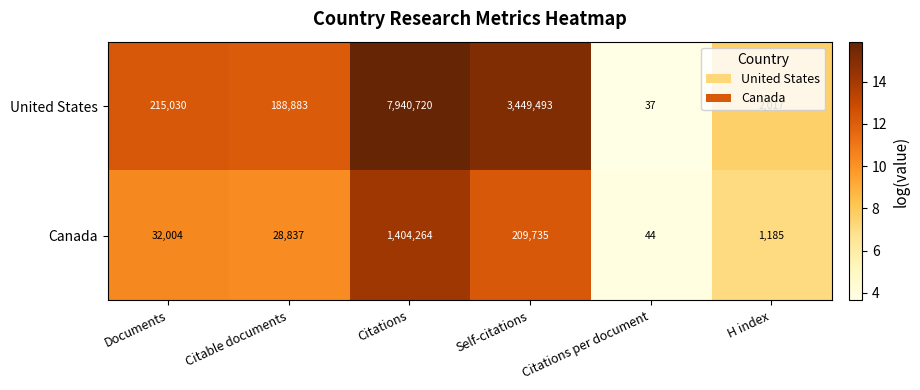

Rank the series by their maximum value, from highest to lowest.

United States, Canada